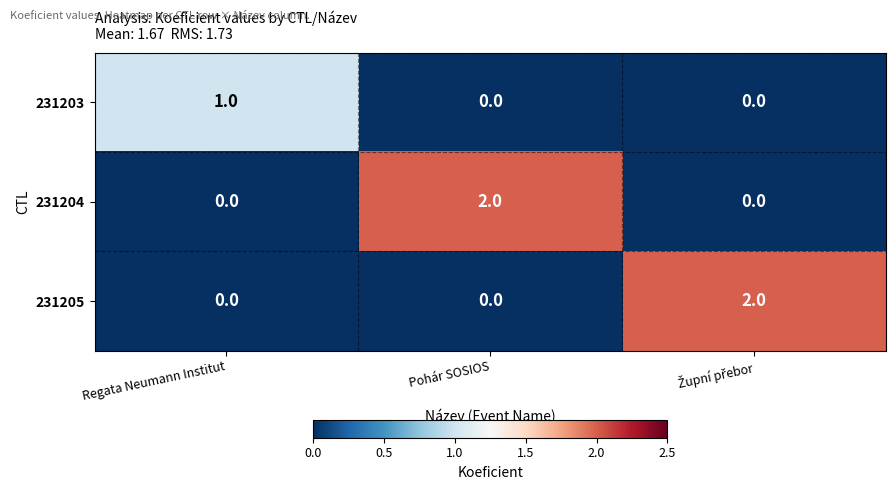

Reading left to right, what are all the values shown in this chart?

231203: 1	0	0
231204: 0	2	0
231205: 0	0	2